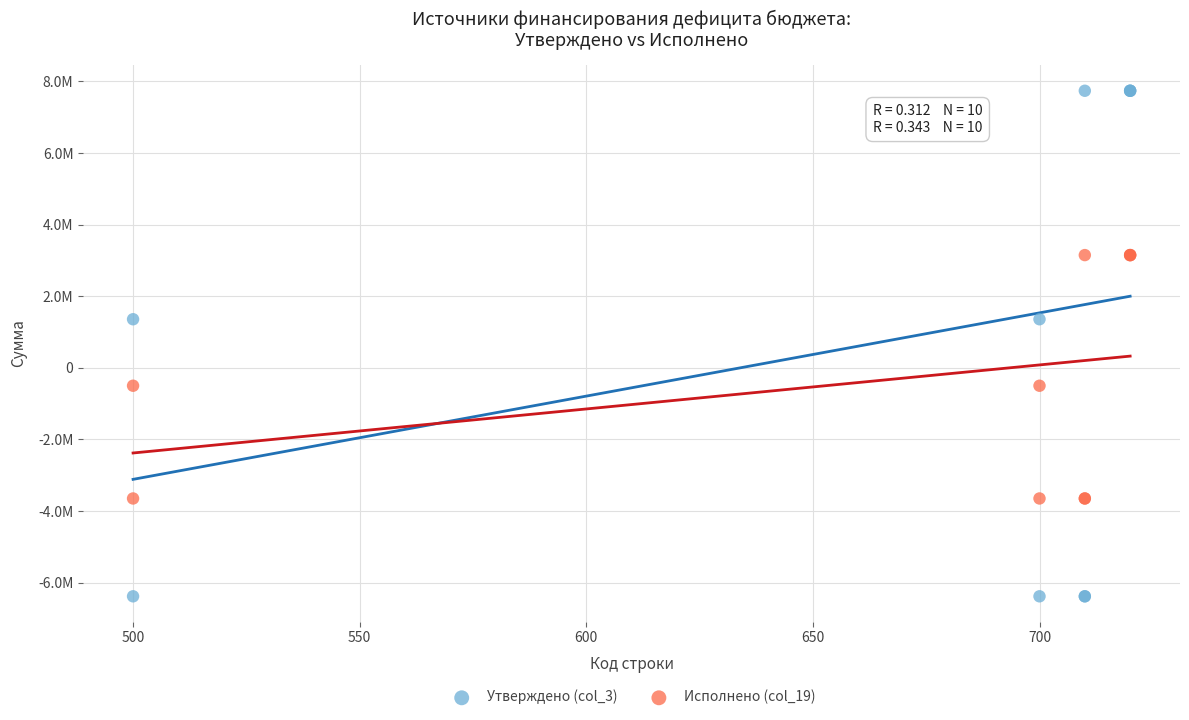

What are all the series names shown in the legend?

Утверждено (col_3), Исполнено (col_19)